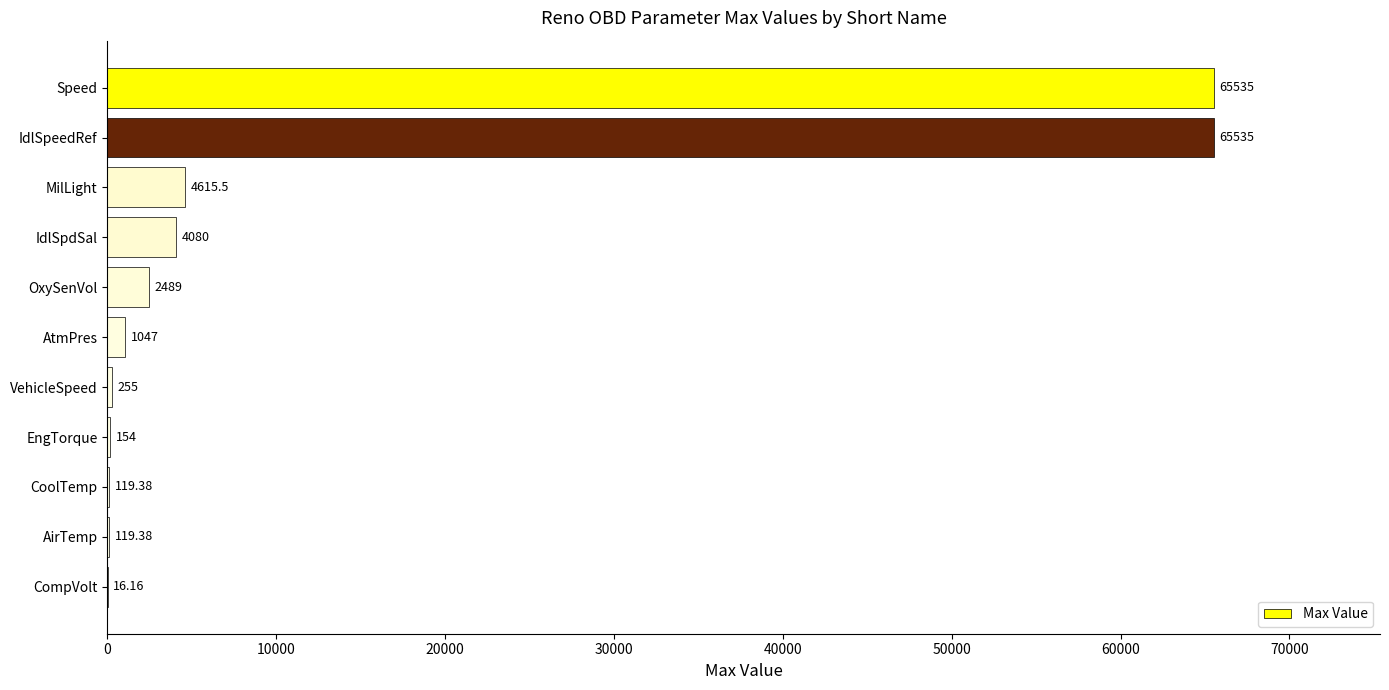

What is the change in value from AtmPres to VehicleSpeed?

-792.0